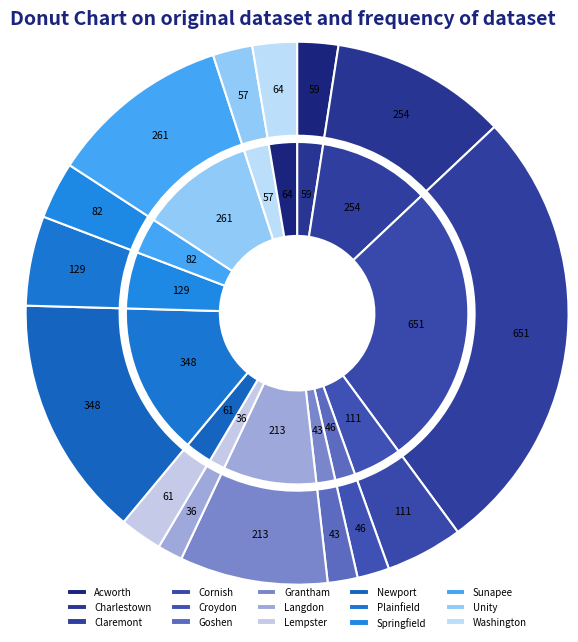

To the nearest percent, what is the difference between the Washington and Goshen slice percentages?

1%